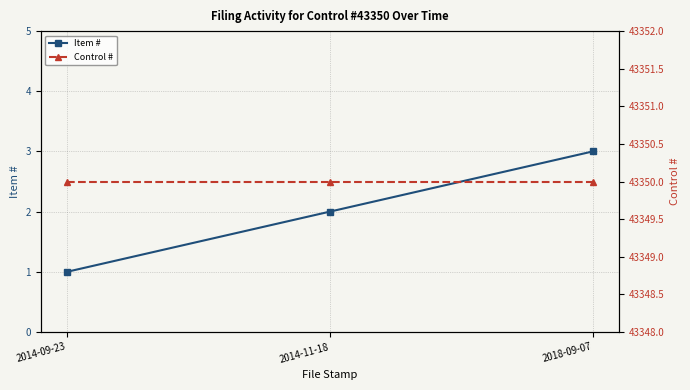

The Control # series shows 23352 at 2014-11-18. True or false?

False